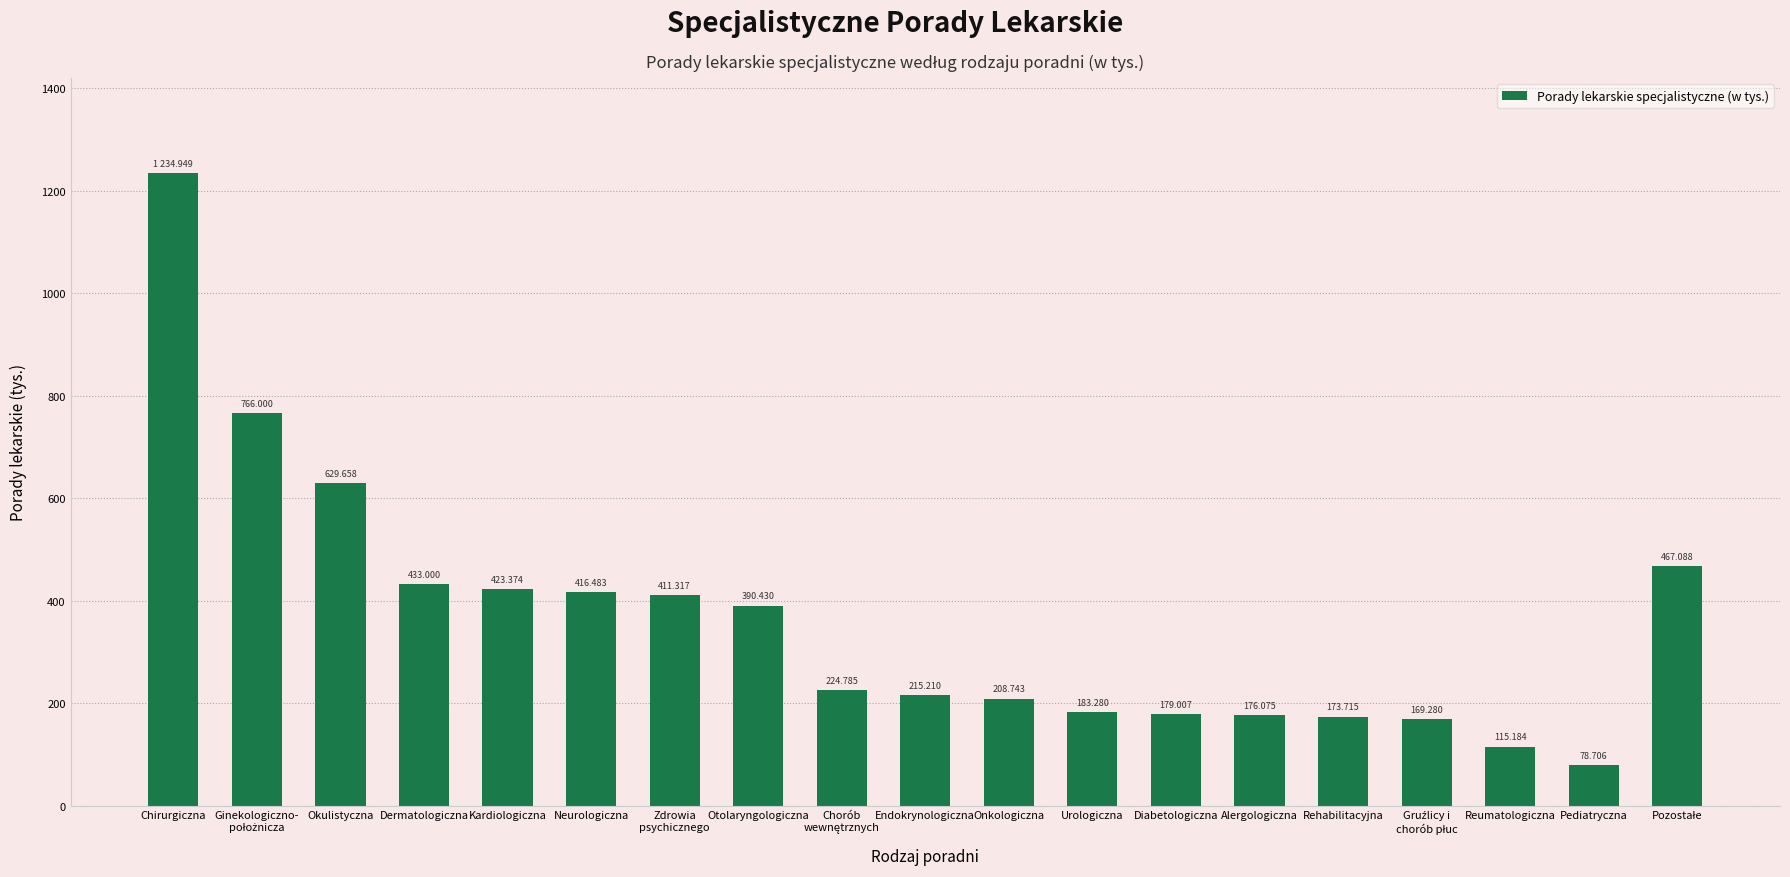

What value does the data have at Neurologiczna?

416.5